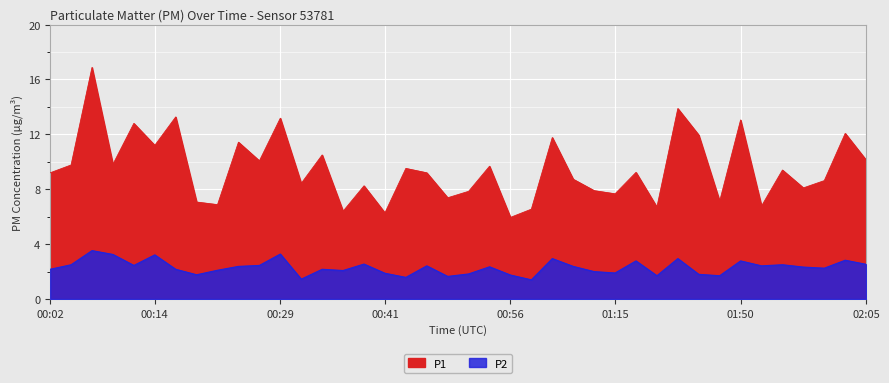

What are all the series names shown in the legend?

P1, P2